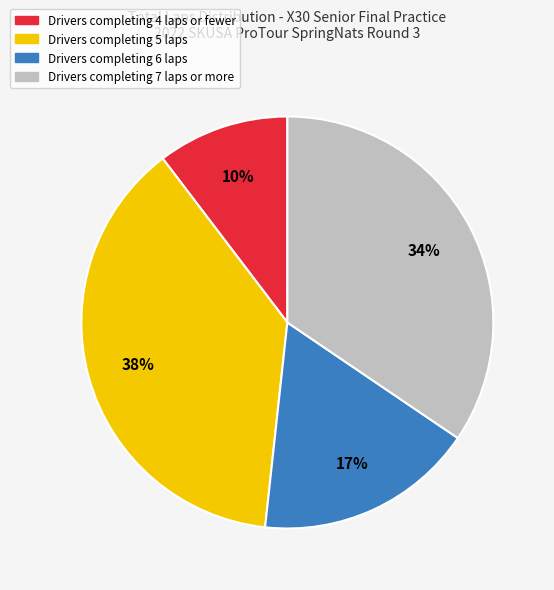

Is there a majority slice in this chart?

No